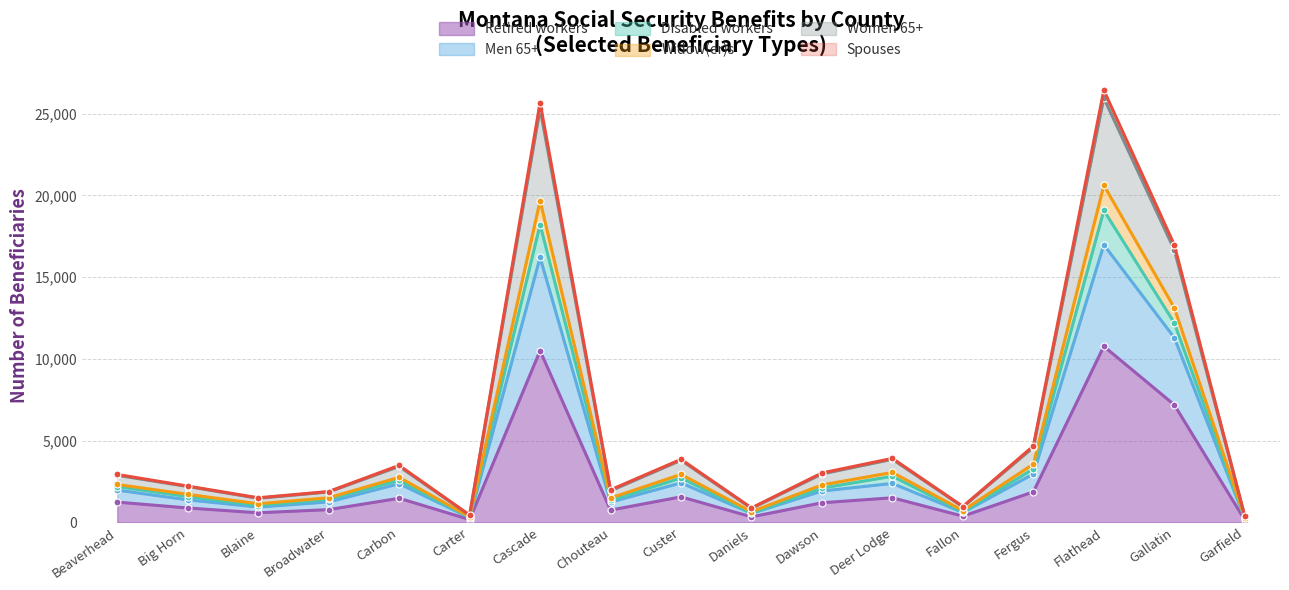

How many interior local valleys does the Men 65+ series have?

5